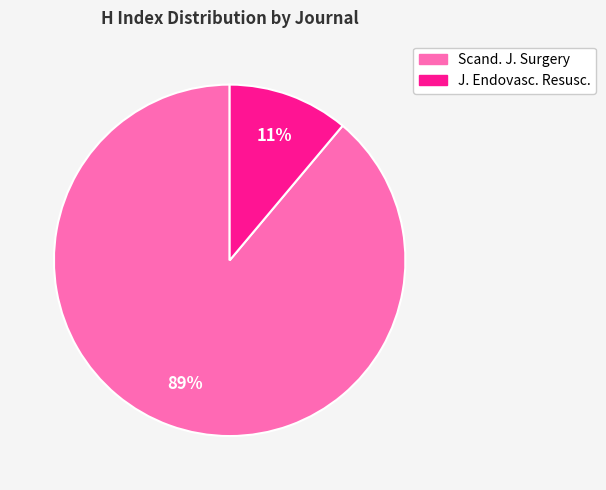

Is there any slice that represents more than half of the pie?

Yes